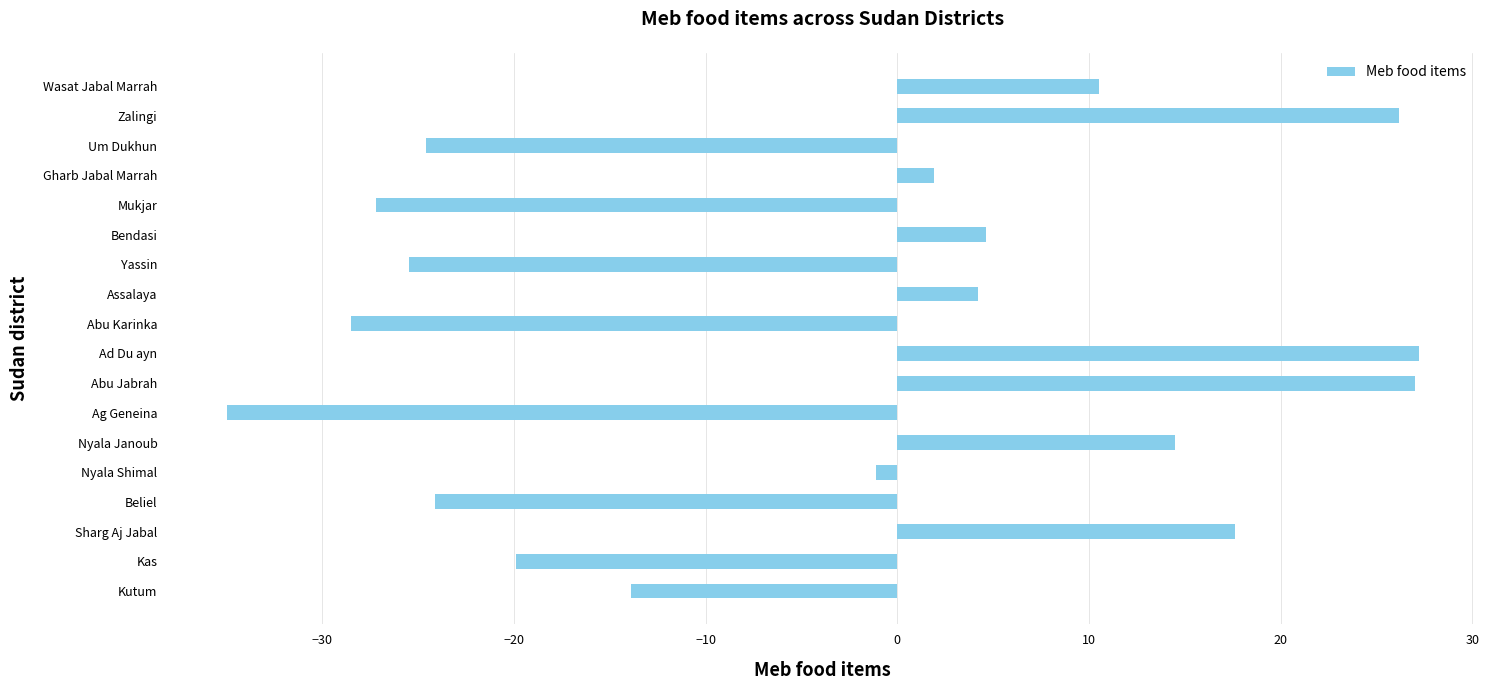

Where is the data nearest to the value -3?

Nyala Shimal